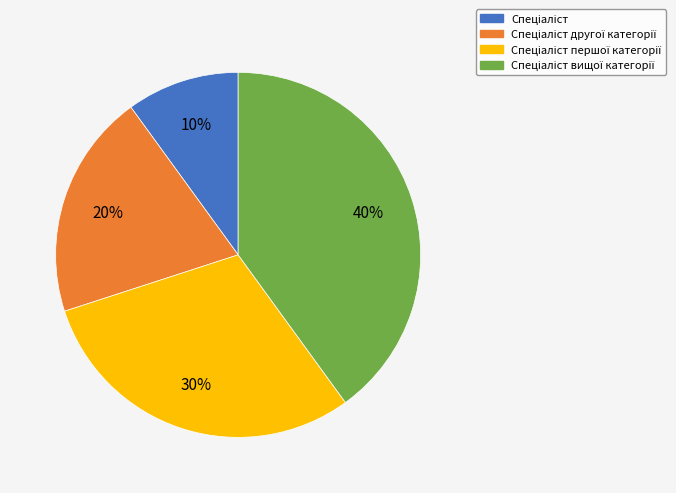

Is there any slice that represents more than half of the pie?

No